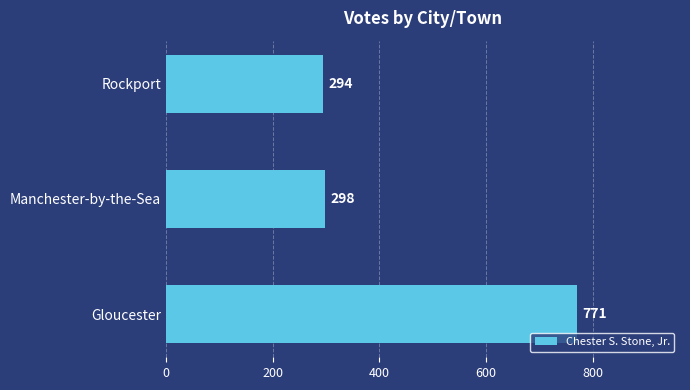

Does the chart contain stacked bars?

No